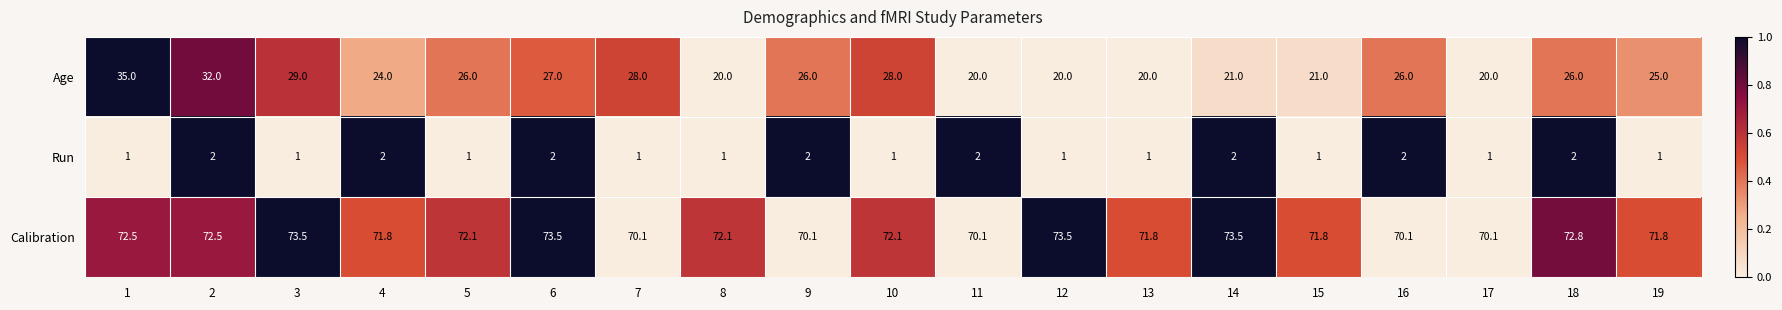

What is the total value across all series at 14?

96.5